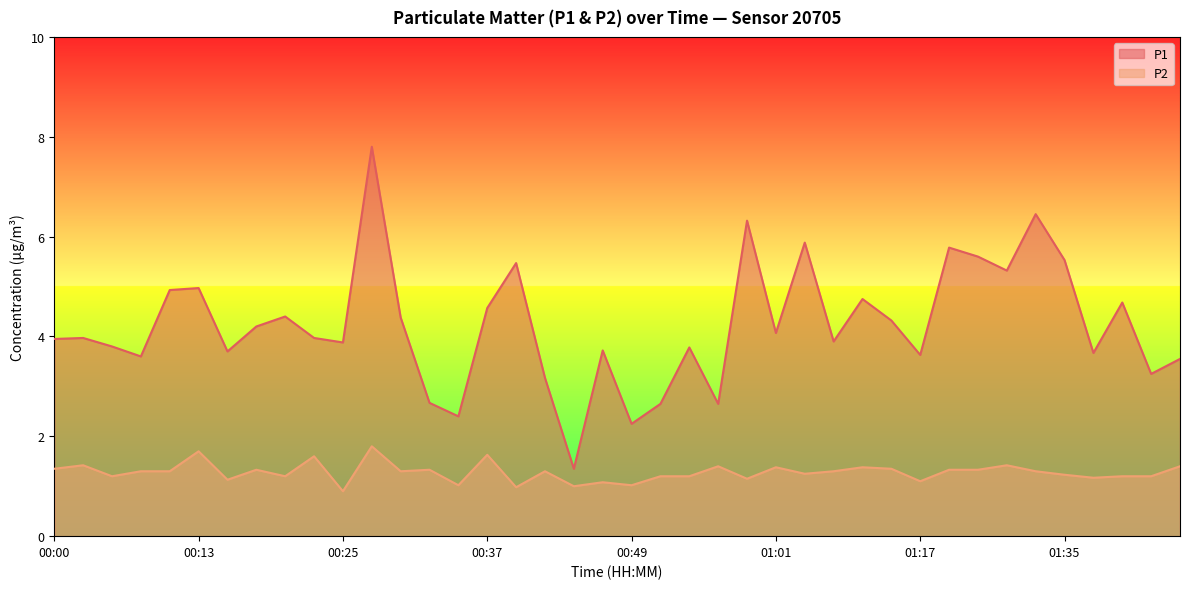

What is the difference between the highest and lowest values at 01:32?

5.2